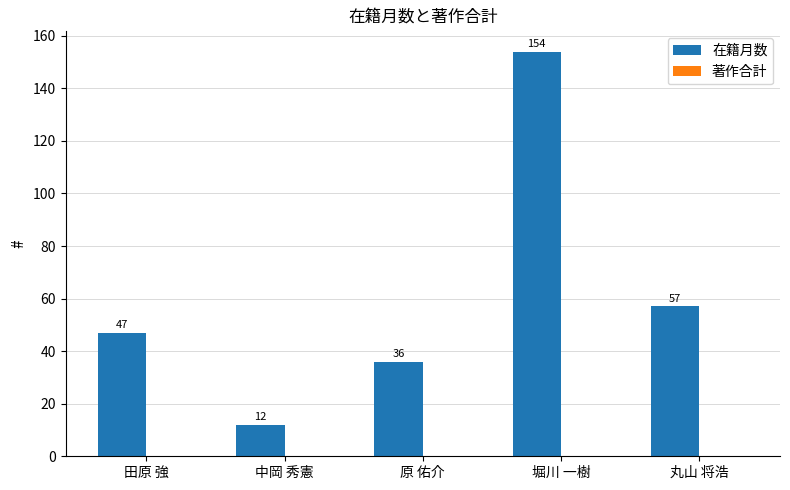

What is the label of the 5th bar from the right?

田原 強